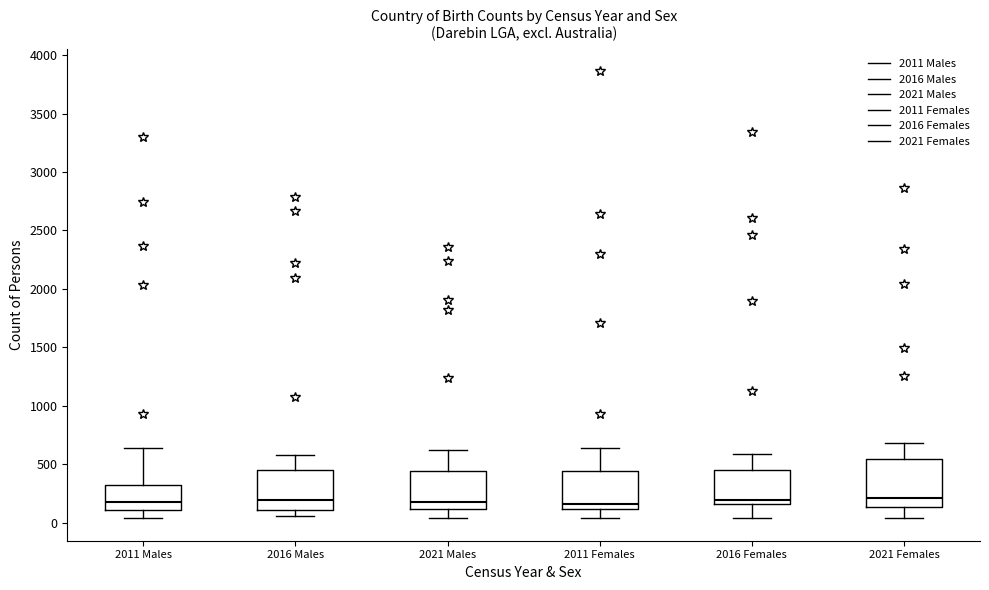

Reading left to right, transcribe this box plot: for each box, give where its median line is, the range the box spans, and where its two whiskers end, as read against the y-axis. The values are not printed on the chart, so give them approximately, as read against the axis.

2011 Males: median 200, box 100 to 350, whiskers 50 to 650
2016 Males: median 200, box 100 to 450, whiskers 50 to 600
2021 Males: median 200, box 100 to 450, whiskers 50 to 600
2011 Females: median 150, box 100 to 450, whiskers 50 to 650
2016 Females: median 200, box 150 to 450, whiskers 50 to 600
2021 Females: median 200, box 150 to 550, whiskers 50 to 700